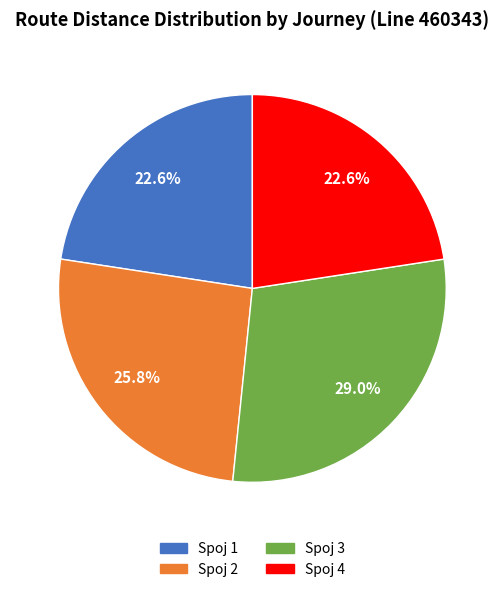

To the nearest percent, what is the combined percentage of Spoj 3 and Spoj 2?

55%